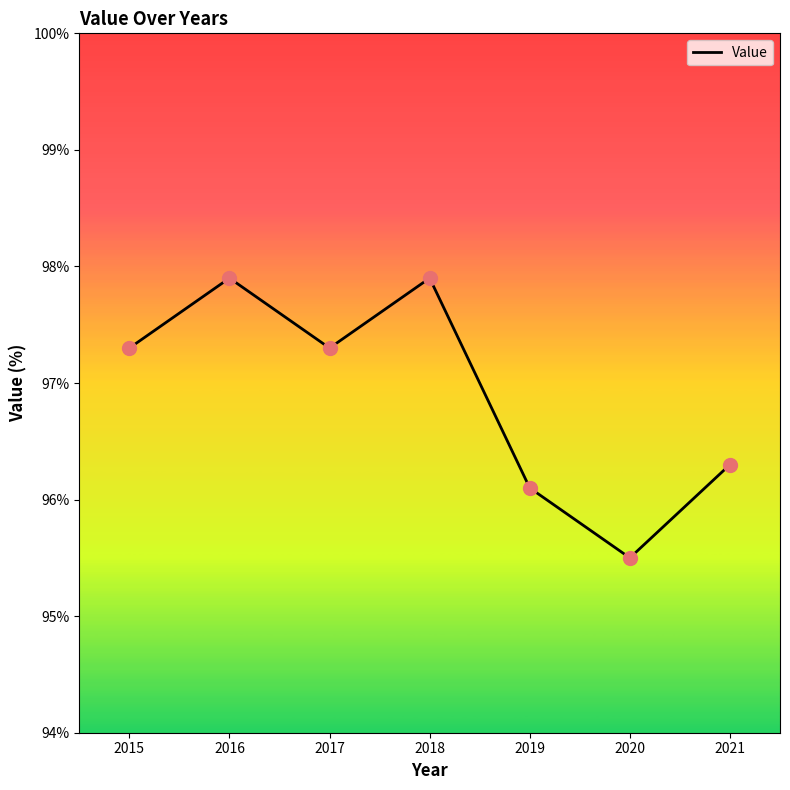

Between 2019 and 2016, which is larger?

2016